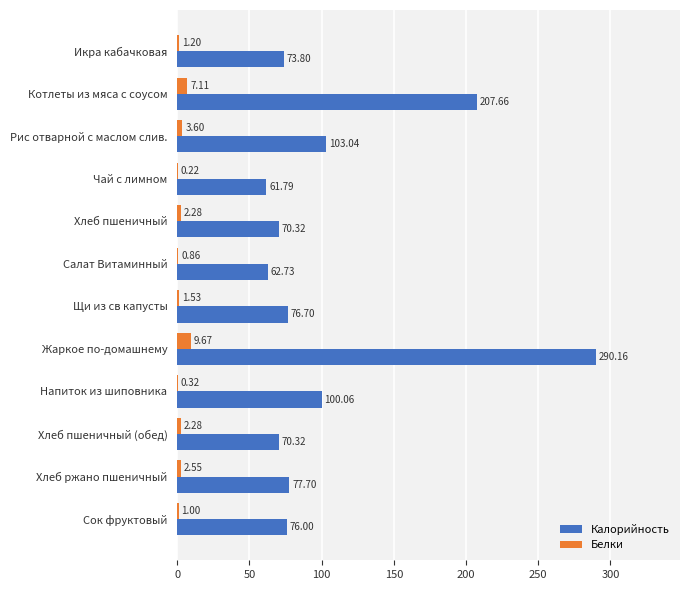

What is the sum of the Калорийность values at Напиток из шиповника and Салат Витаминный?

162.8